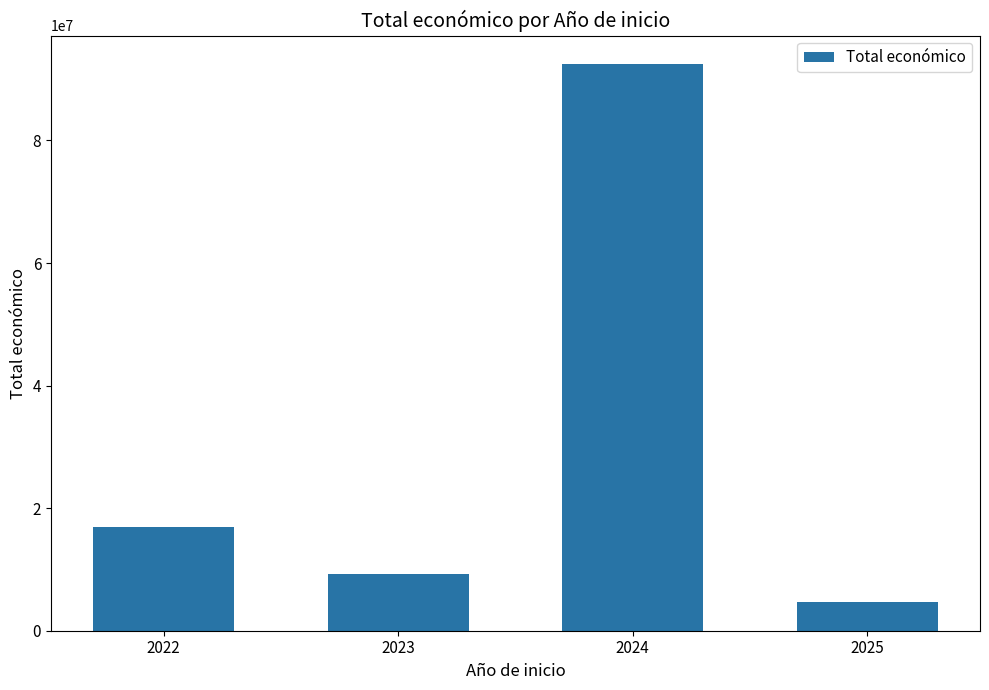

What is the difference between the values at 2025 and 2024?

87792883